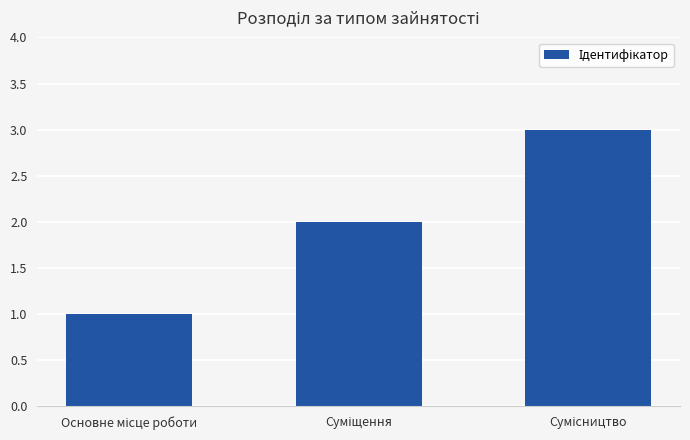

What is the sum of all values?

6